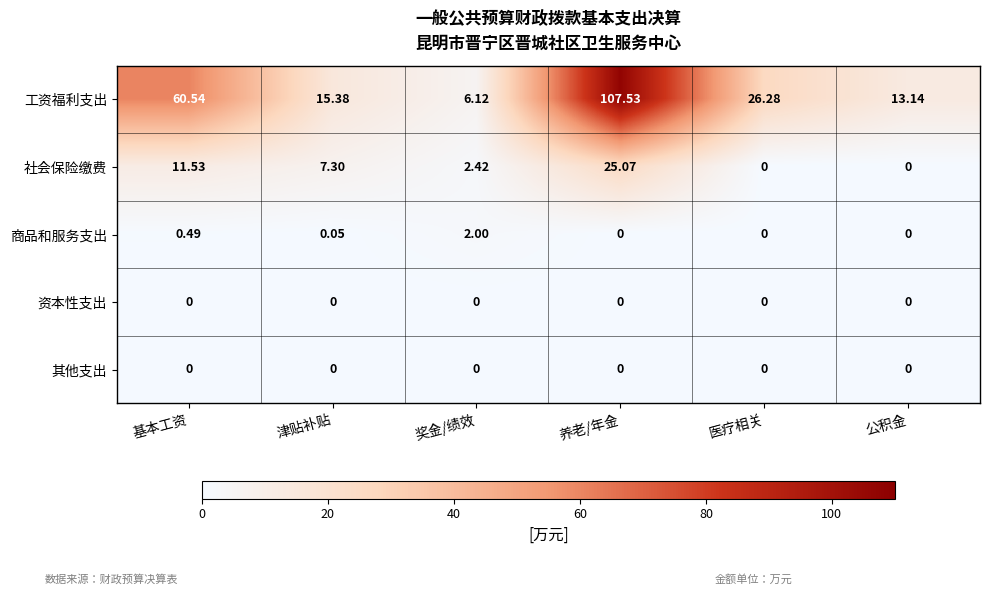

Which label corresponds to the largest value in the chart?

养老/年金